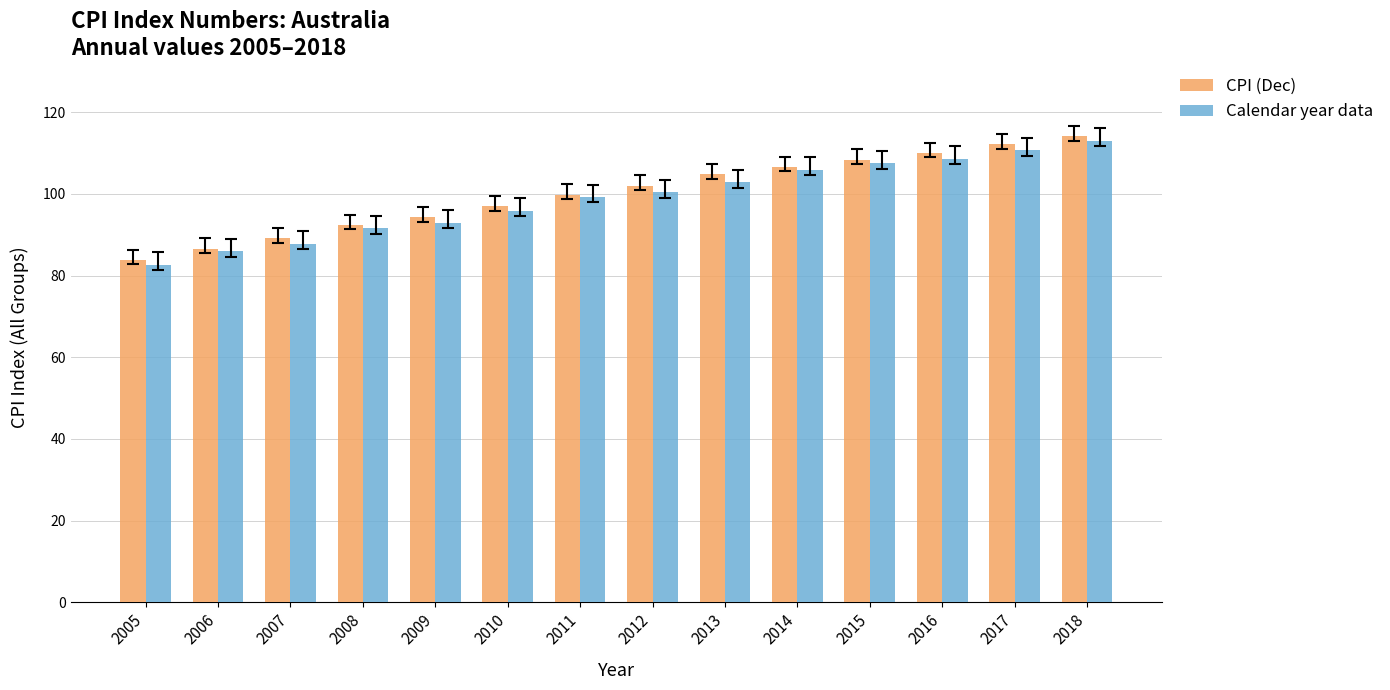

Reading left to right, extract all data points from this chart.

CPI (Dec): 83.8	86.6	89.1	92.4	94.3	96.9	99.8	102.0	104.8	106.6	108.4	110.0	112.1	114.1
Calendar year data: 82.6	85.9	87.7	91.6	92.9	95.8	99.2	100.4	102.8	105.9	107.5	108.6	110.7	113.0